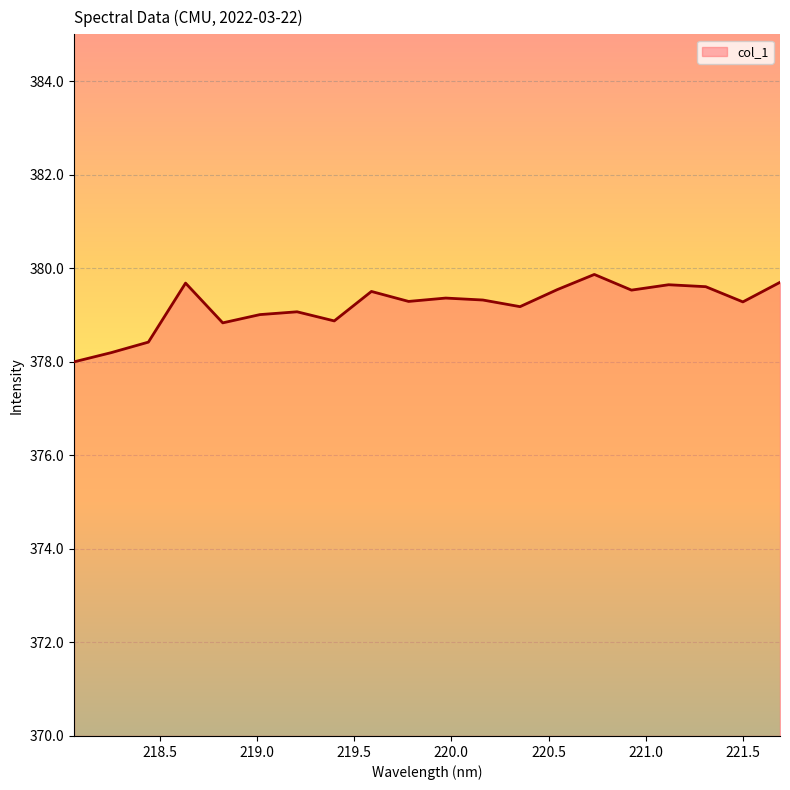

What is the greatest value displayed?

379.9